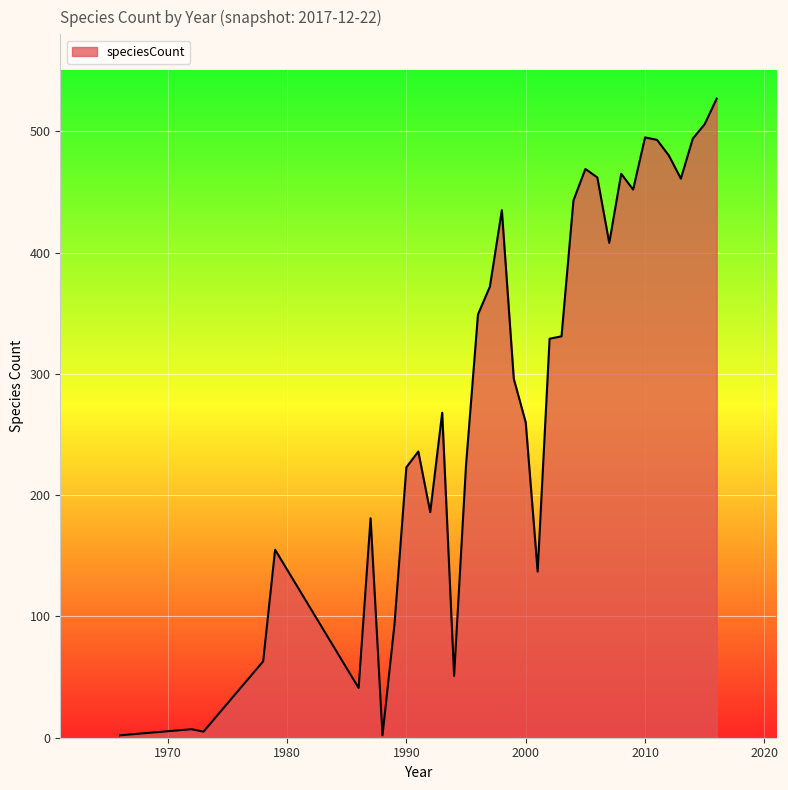

What is the greatest value displayed?

527